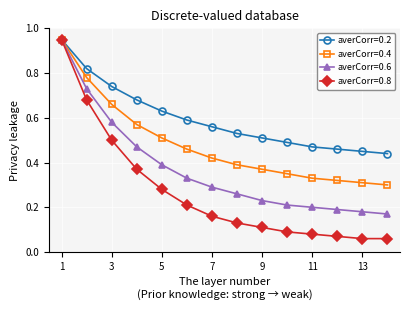

At how many categories does at least one series exceed 0?

14